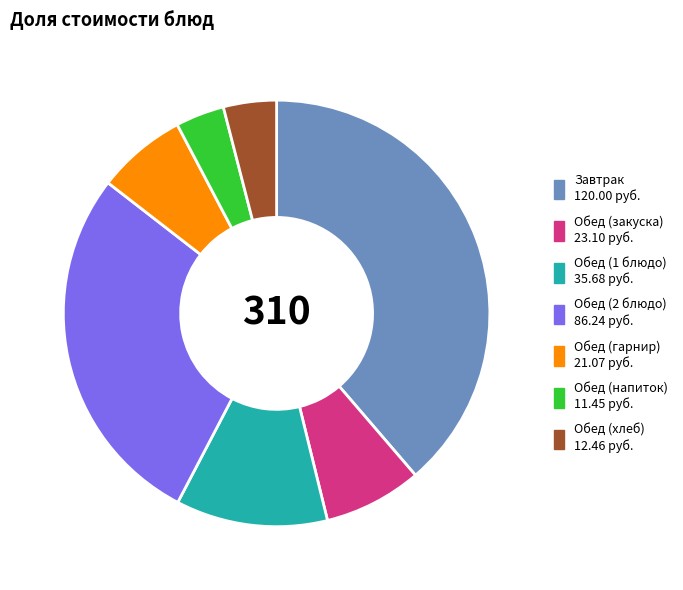

Is Обед (напиток) the majority of the pie?

No